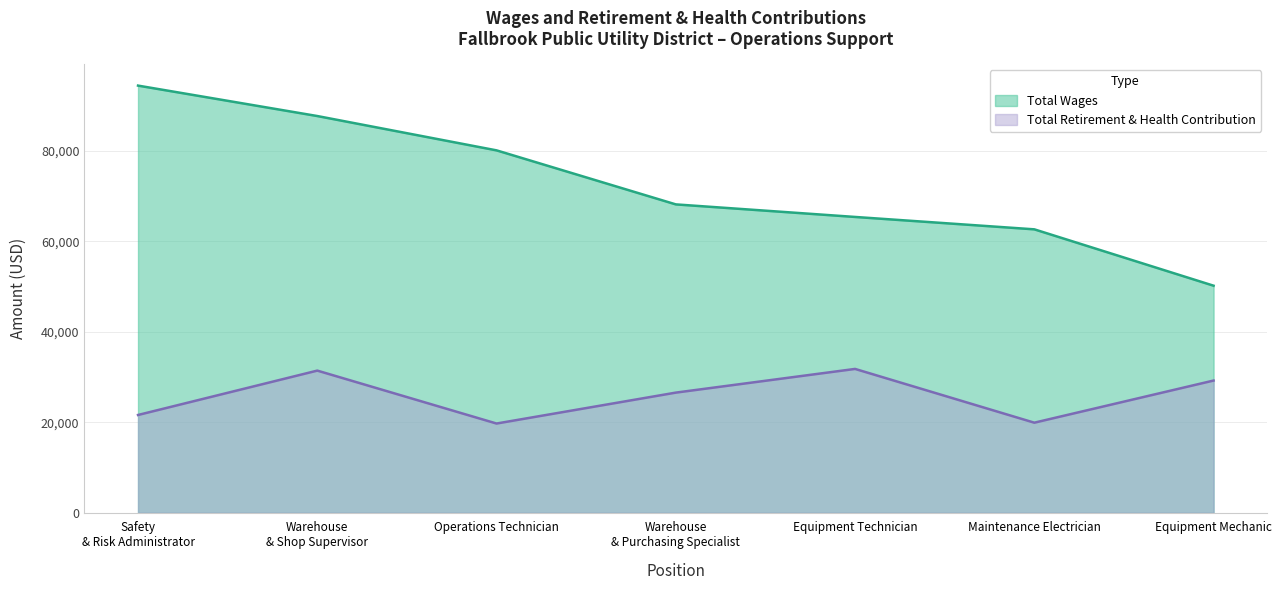

Does the chart display data point markers on the line(s)?

No